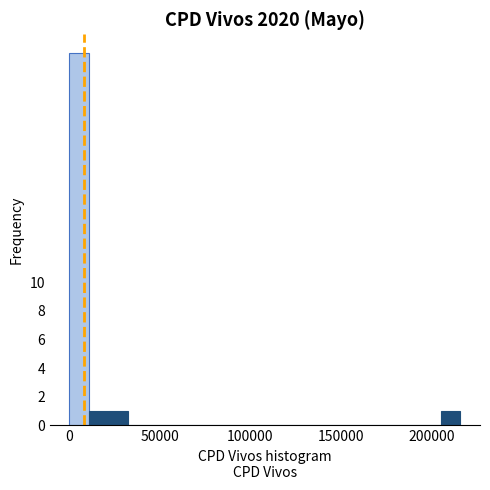

Around what value on the x-axis is the tallest bar? Give the approximate position of its centre, as read against the axis.

5000